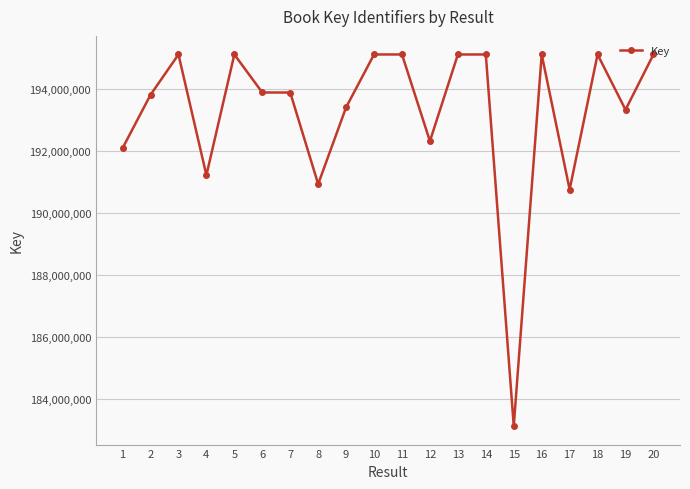

Which label corresponds to the smallest value in the chart?

15